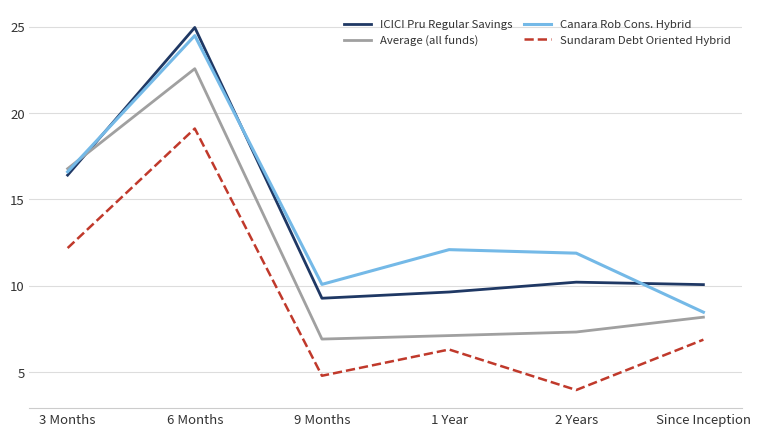

Does the chart have visible grid lines?

Yes